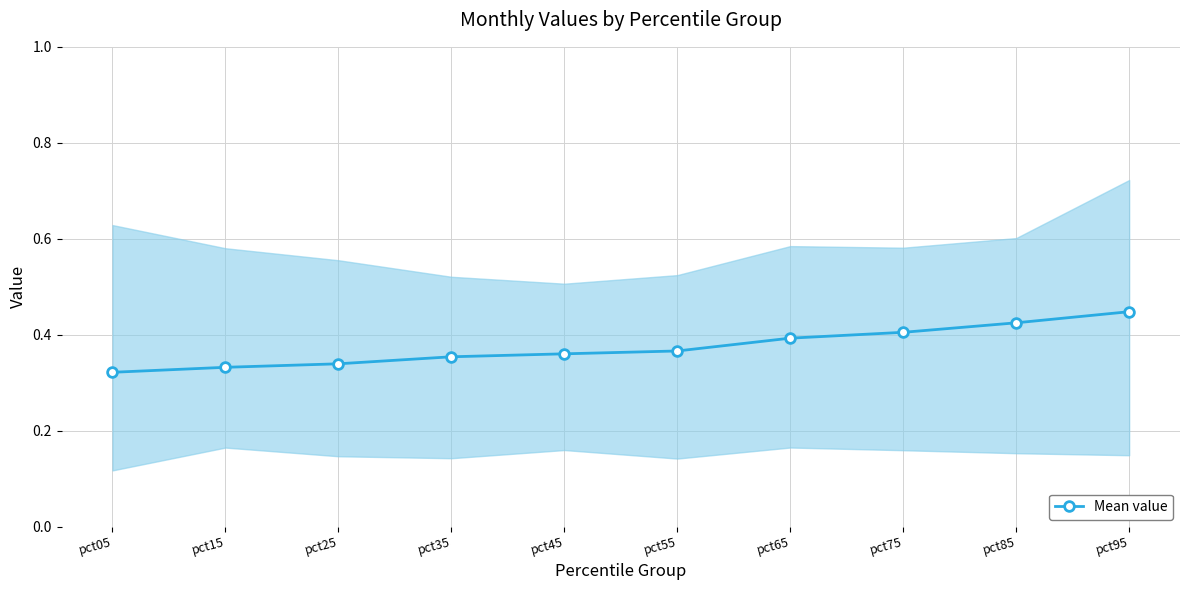

Rank the categories by value from lowest to highest.

pct05, pct15, pct25, pct35, pct45, pct55, pct65, pct75, pct85, pct95